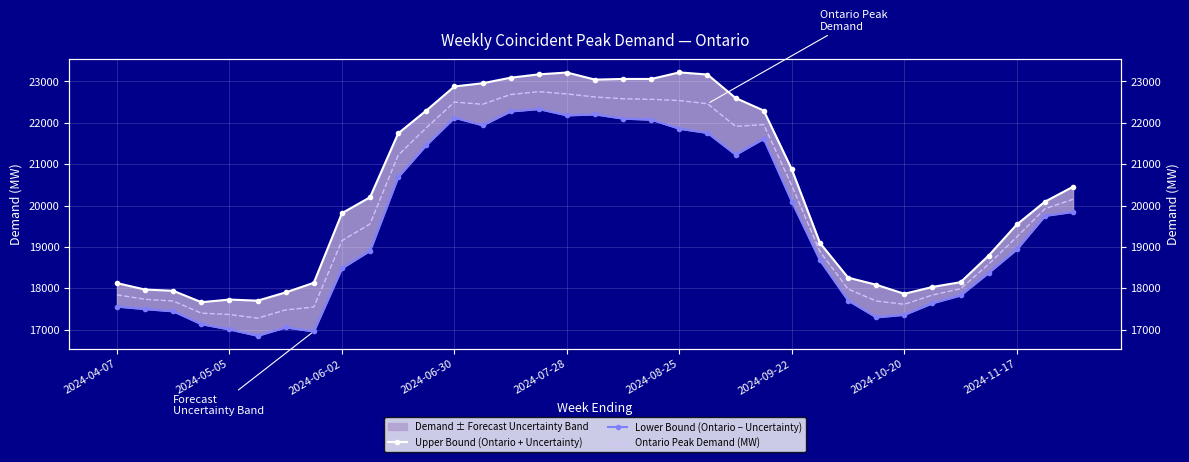

Is the value of Upper Bound (Ontario + Uncertainty) at 16 greater than the value of Lower Bound (Ontario − Uncertainty) at 27?

Yes